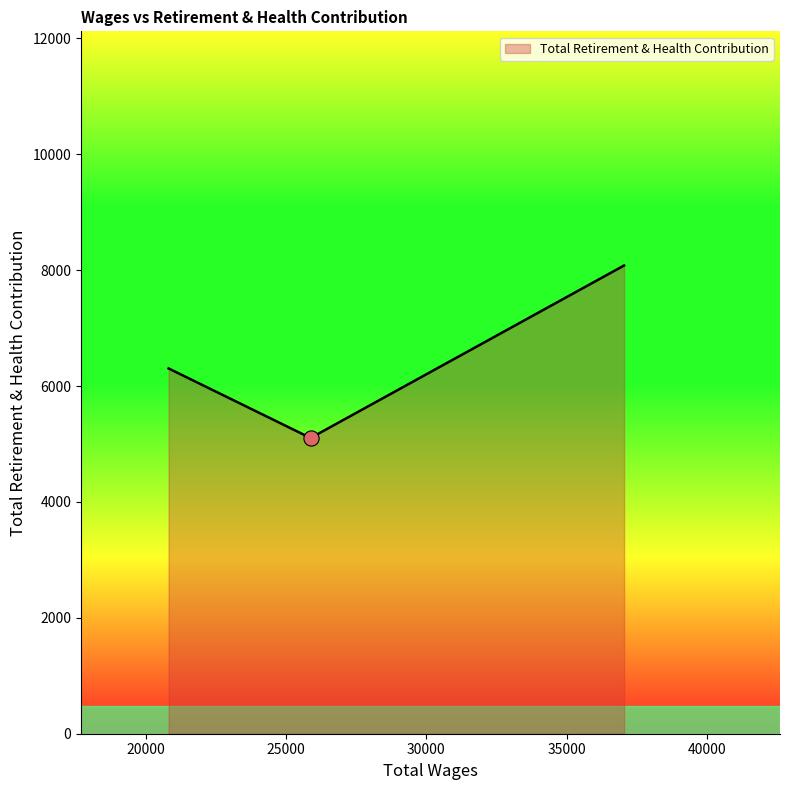

What is the average value?

6495